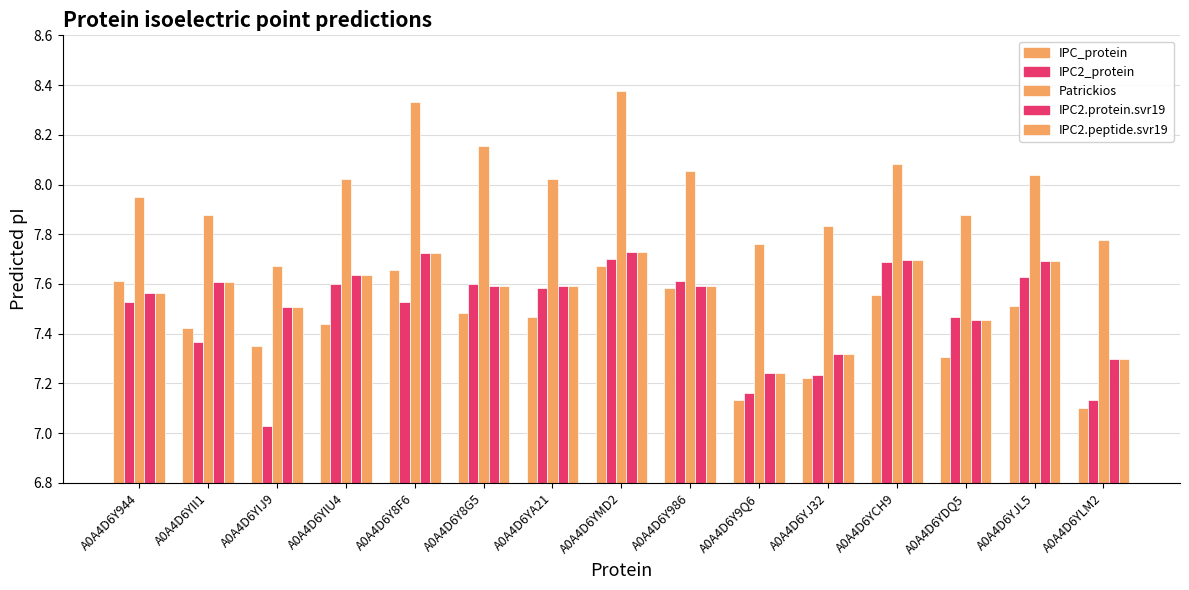

Are the bars grouped side by side (vs. stacked)?

Yes